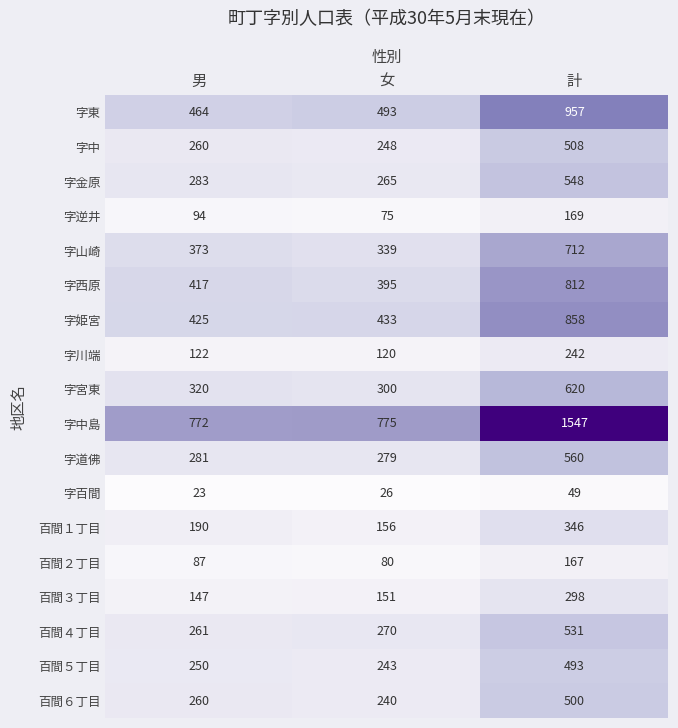

At how many categories does at least one series exceed 320?

3